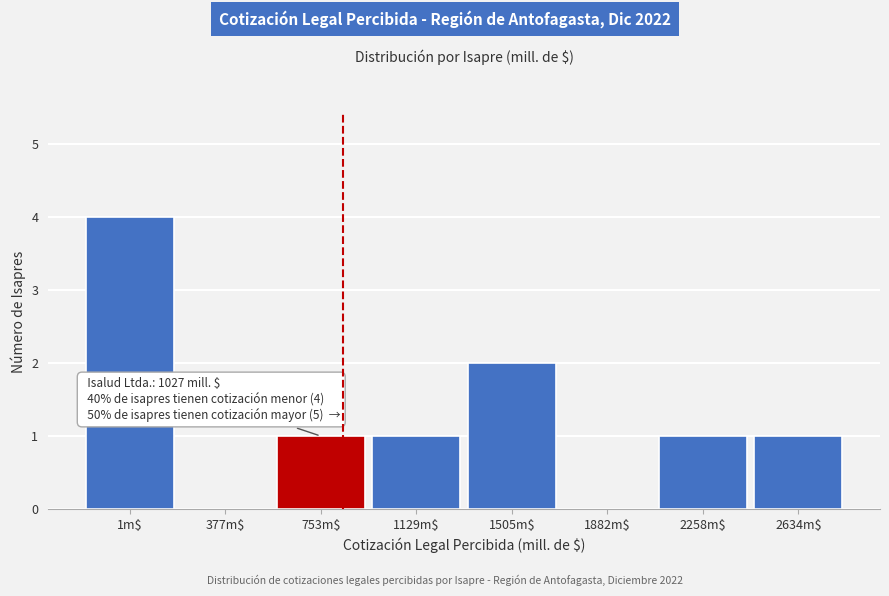

The chart shows a value of 4 at 1505m$. True or false?

False